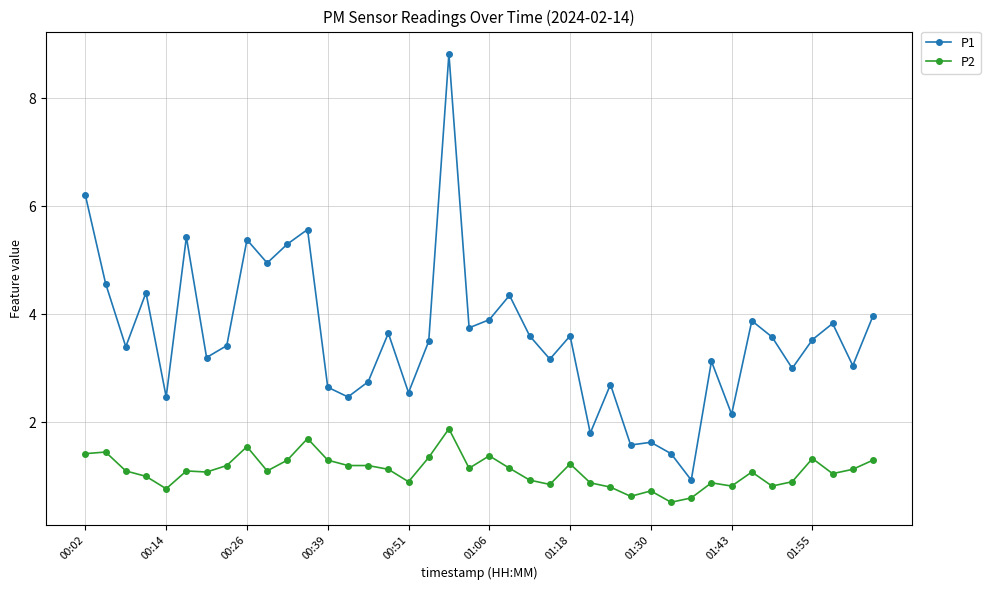

What is the value of the P2 point at the 39th from the left?

1.1